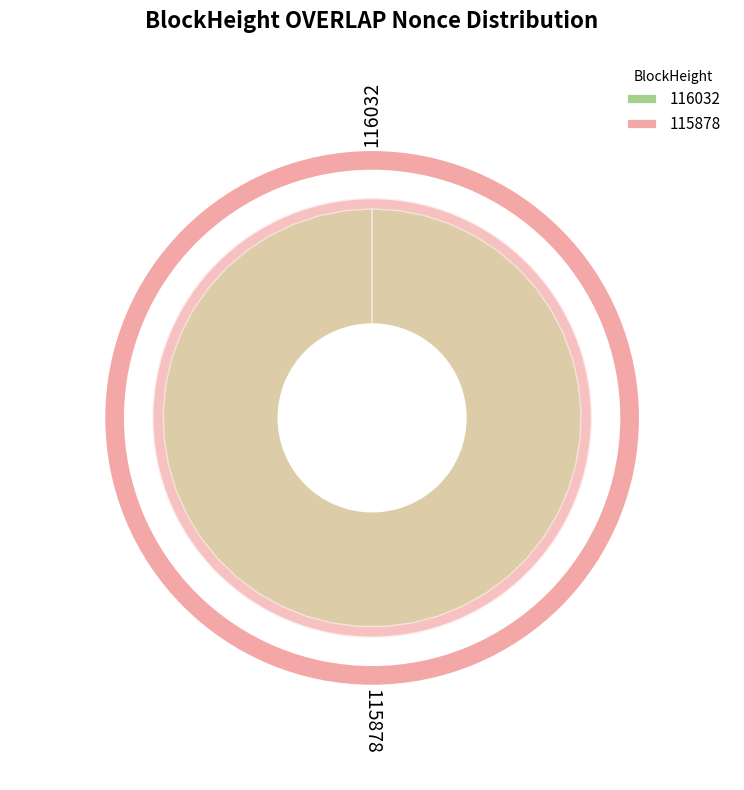

To the nearest percent, what is the combined percentage of 115878 and 116032?

100%